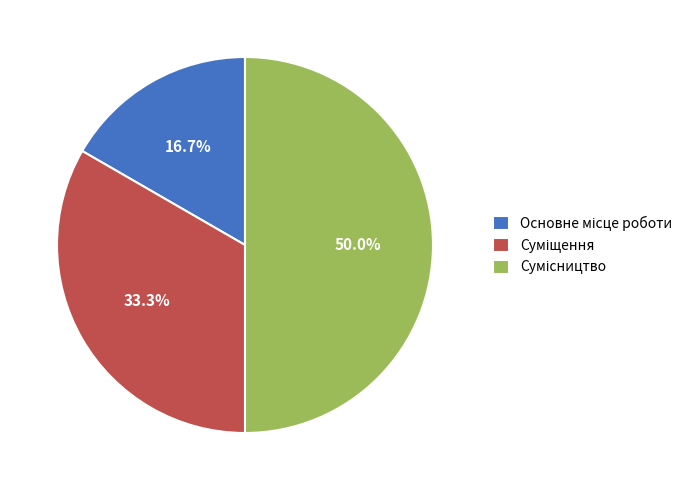

What is the largest slice in the pie chart?

Сумісництво